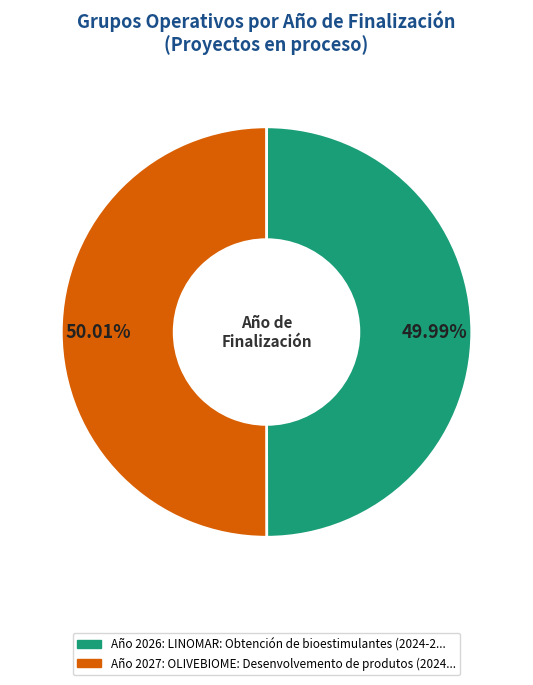

Does any single category account for the majority?

Yes